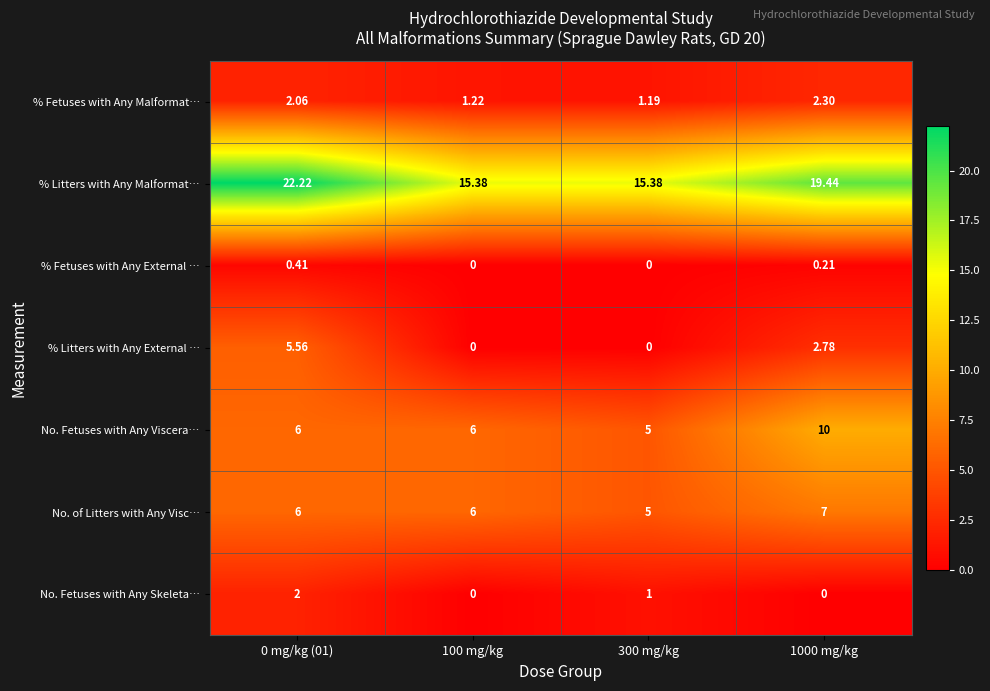

Which series has the largest range (max minus min)?

% Litters with Any Malformat…